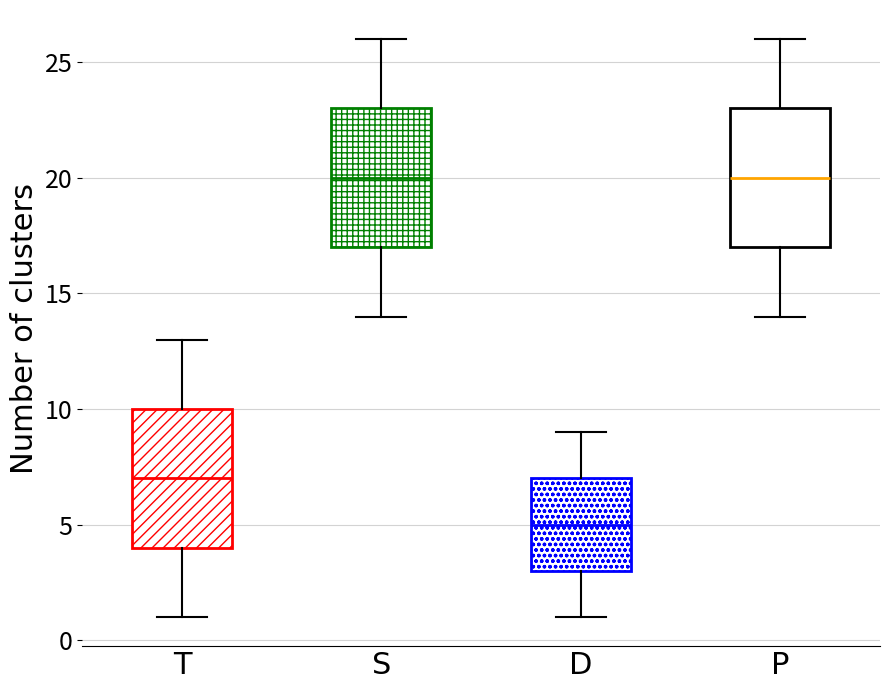

Reading left to right, read every box against the y-axis: the position of its median line, the range the box covers, and the ends of its whiskers. The values are not printed on the chart, so give them approximately, as read against the axis.

T: median 7, box 4 to 10, whiskers 1 to 13
S: median 20, box 17 to 23, whiskers 14 to 26
D: median 5, box 3 to 7, whiskers 1 to 9
P: median 20, box 17 to 23, whiskers 14 to 26